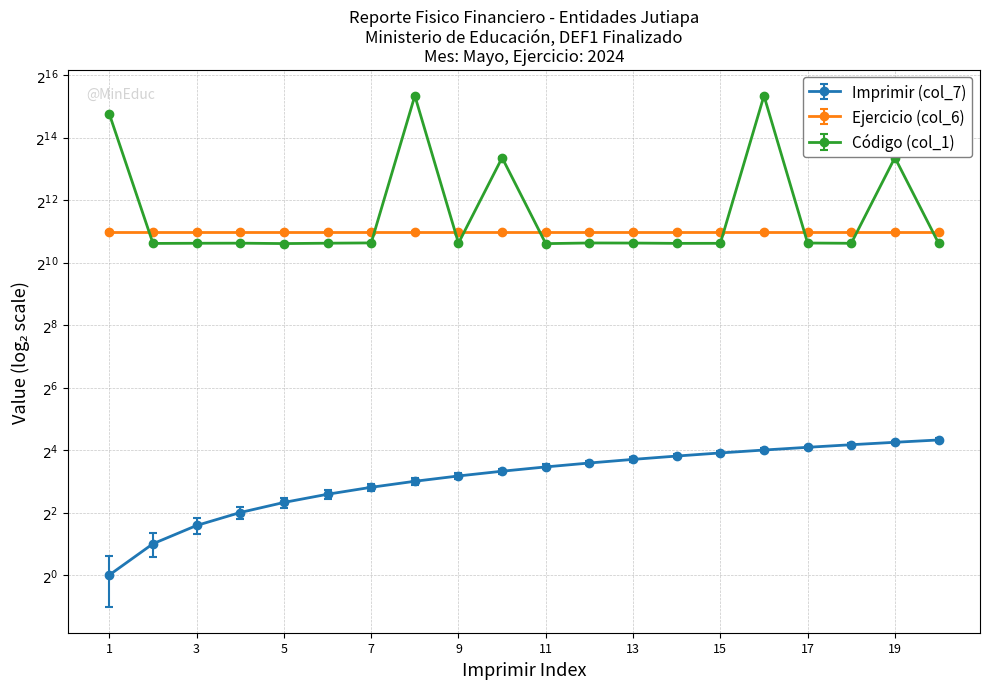

Where is the first local maximum for Código (col_1)?

4